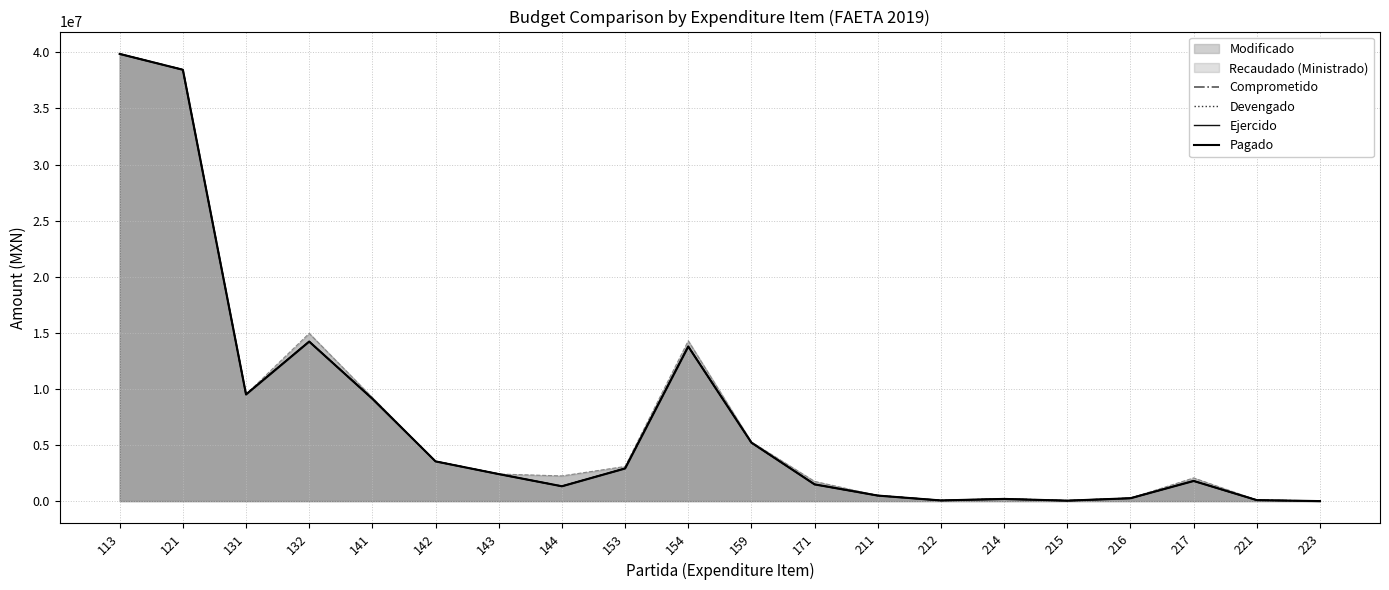

What is the maximum value shown in the chart?

39858059.5